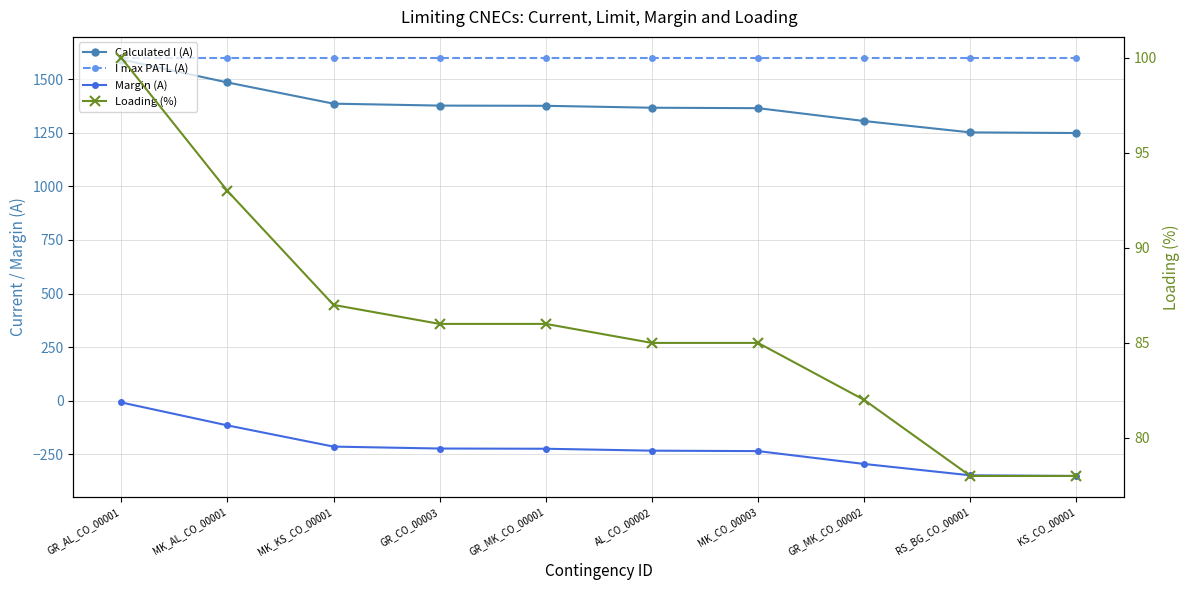

What is the sum of the I max PATL (A) values at MK_KS_CO_00001 and GR_MK_CO_00001?

3200